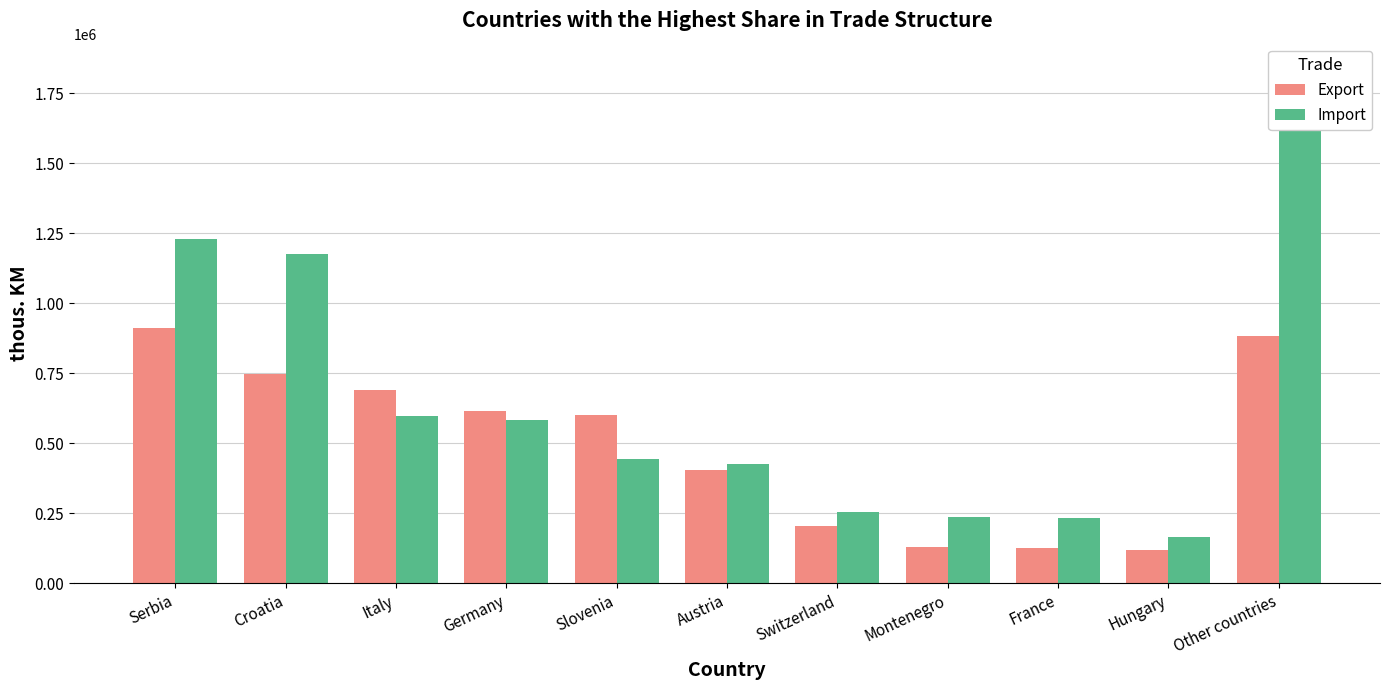

How many values in the Export series are below 601873?

5